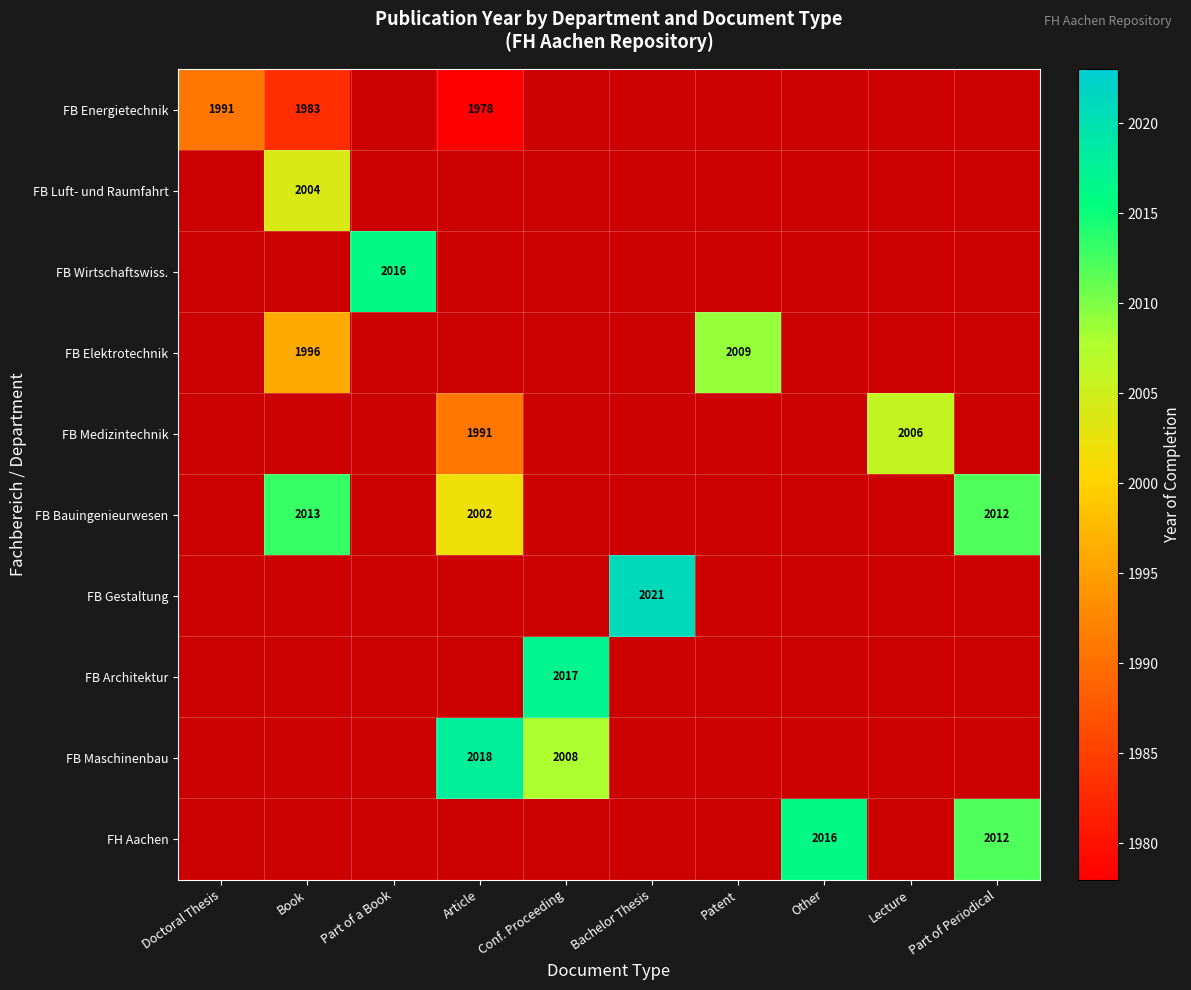

Is it true that FH Aachen equals 2012 at Part of Periodical?

True